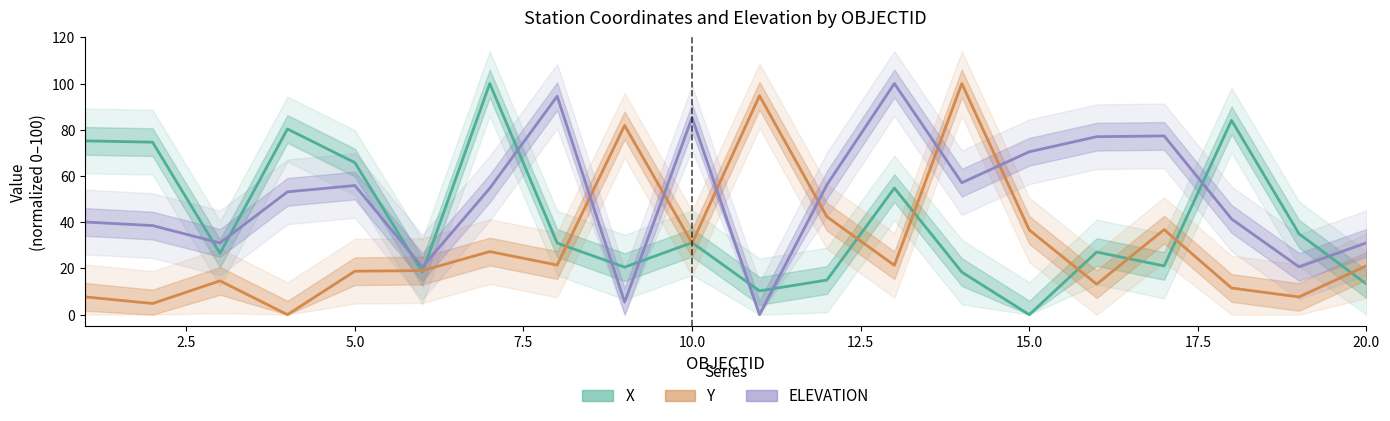

Count the number of categories in the chart.

20